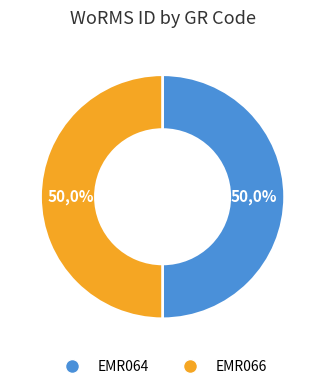

What percentage is NOT represented by EMR066?

50.0%